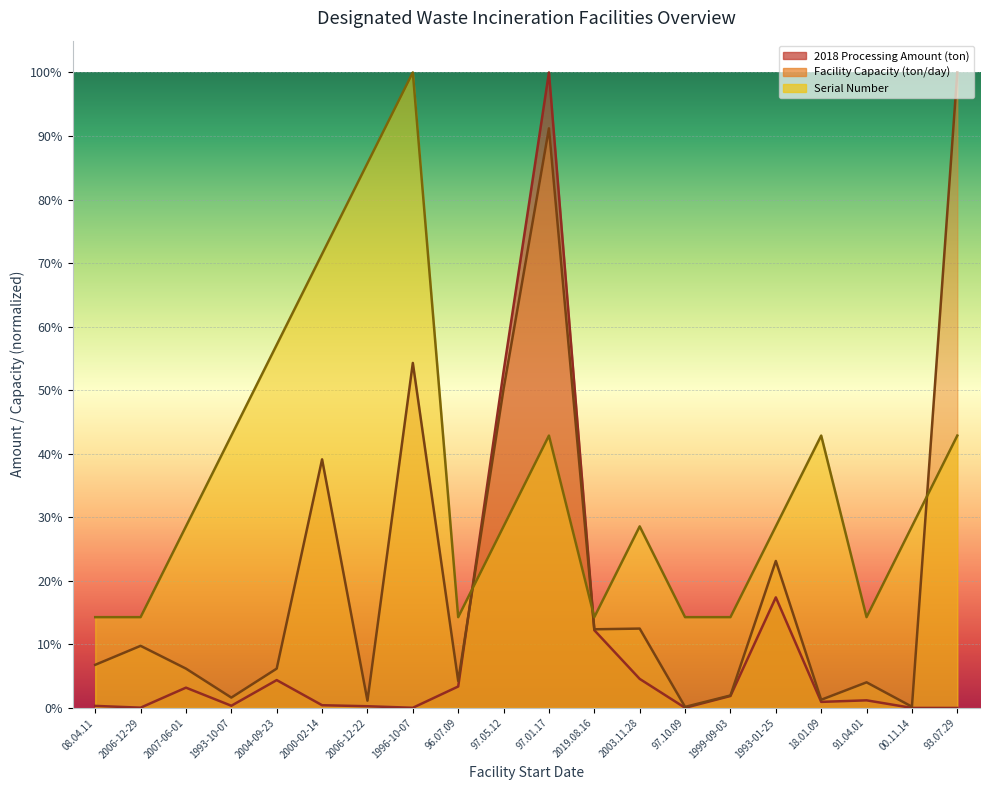

What is the approximate value of Serial Number at 97.01.17?

0.4